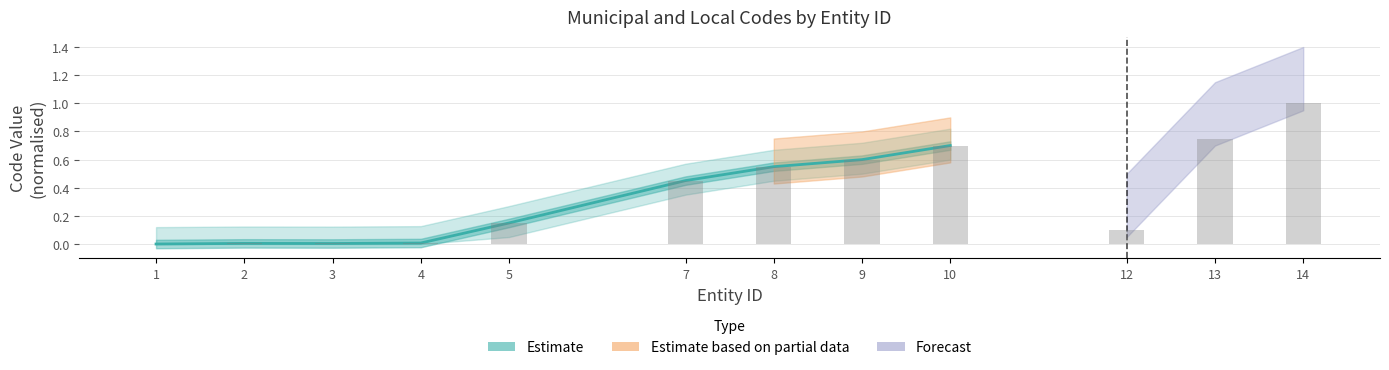

What is the sum of all values?

2.5